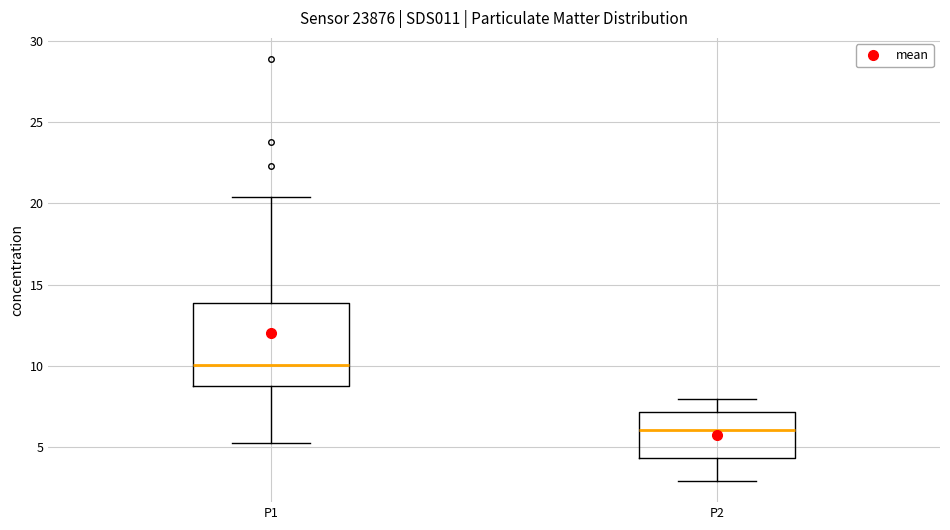

Where is the lower edge of the box for P2 on the y-axis? The values are not printed on the chart, so give them approximately, as read against the axis.

4.5